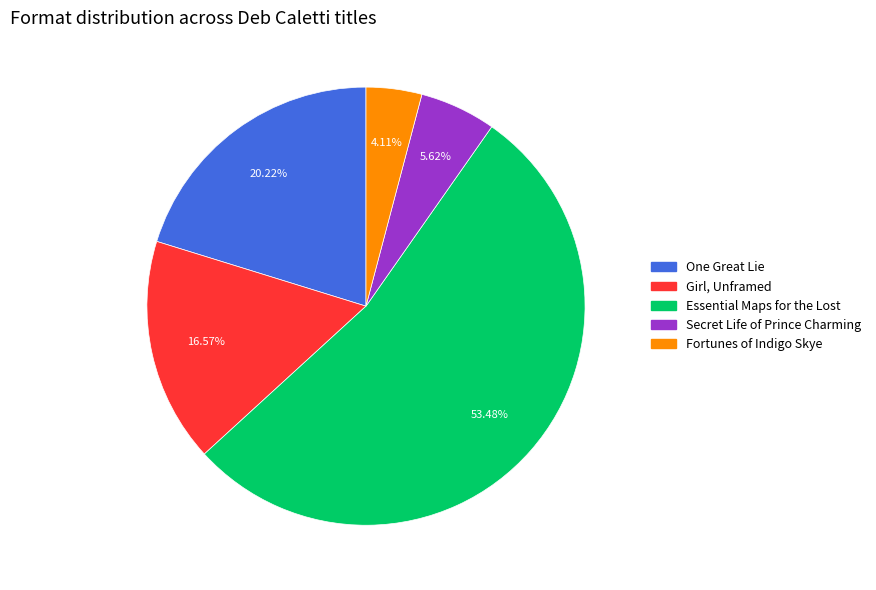

How much of the chart is everything except Secret Life of Prince Charming?

94.4%